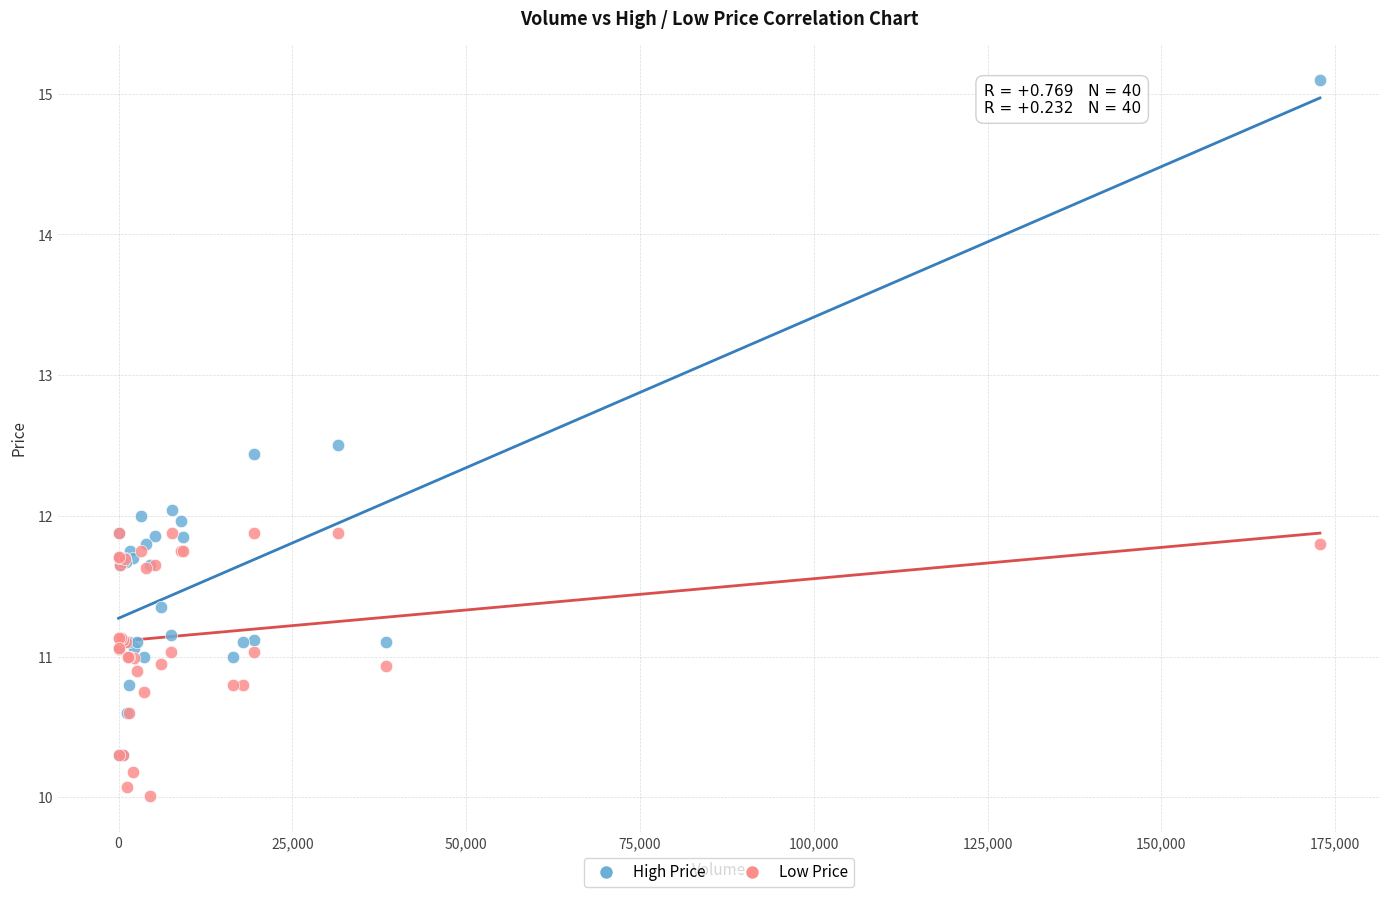

Which series contains the highest Y value?

High Price